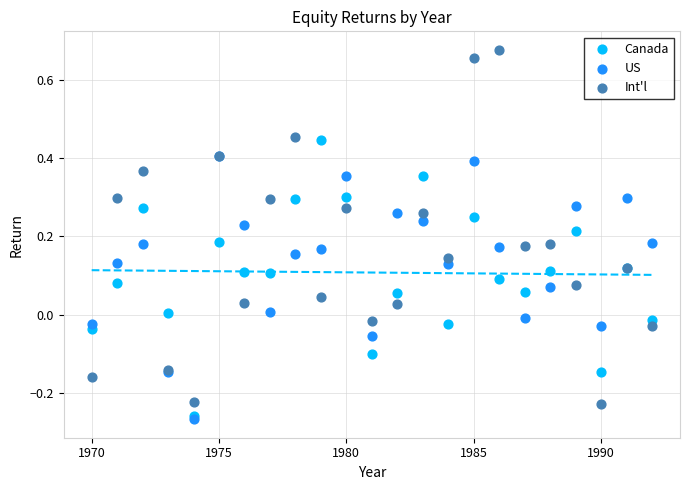

What are all the series names shown in the legend?

Canada, US, Int'l